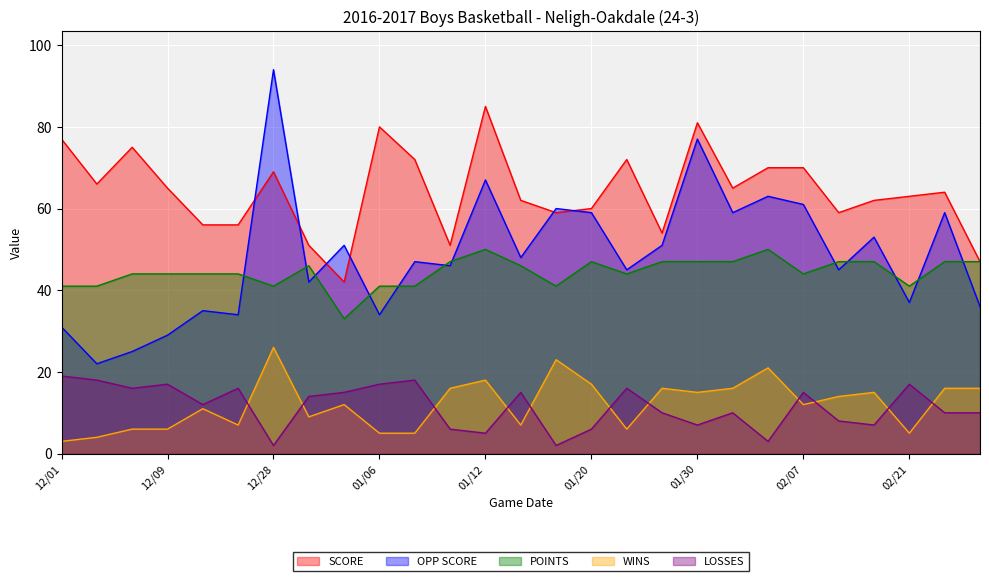

What is the minimum value shown in the chart?

2